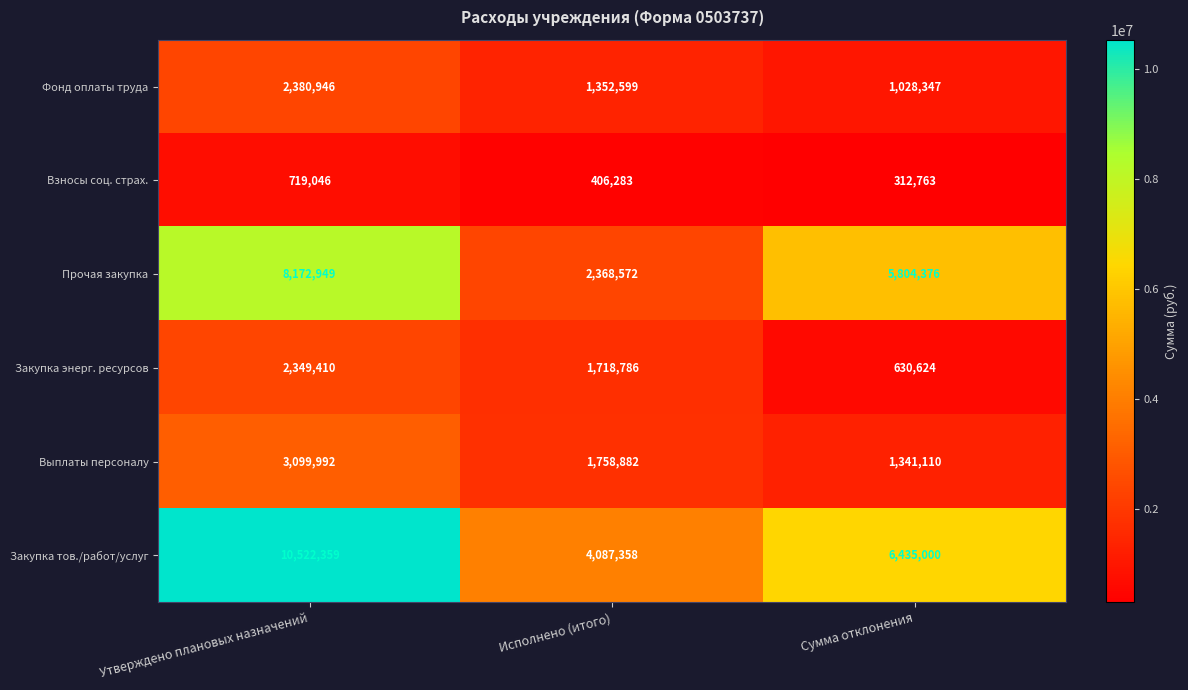

The Закупка энерг. ресурсов series shows 1718786 at Исполнено (итого). True or false?

True